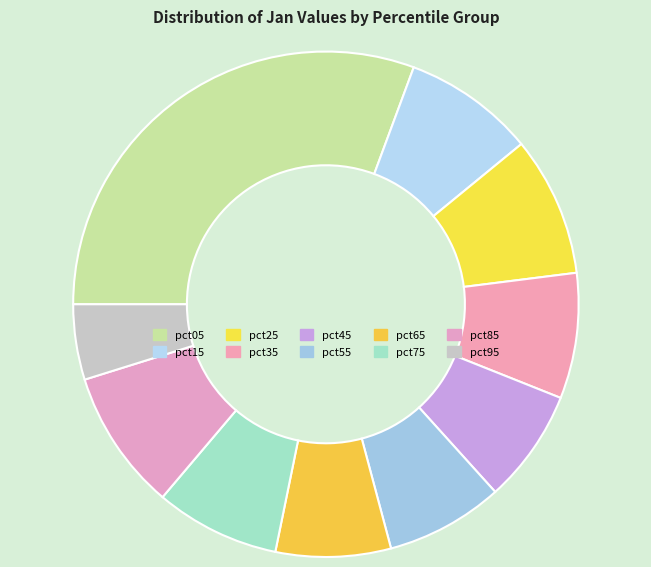

What percentage is the pct35 slice, to the nearest percent?

8%